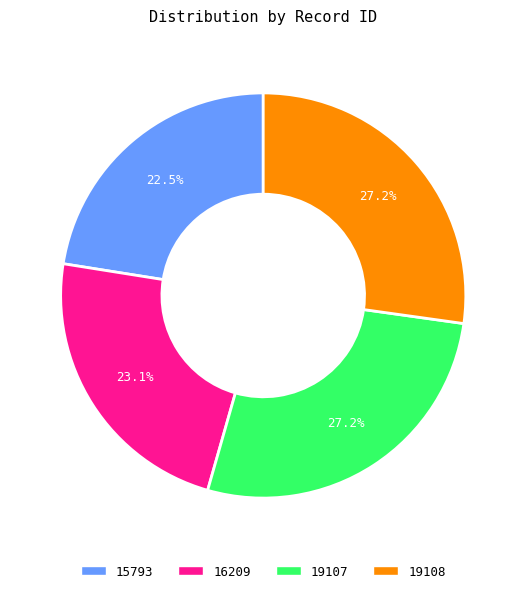

What percentage is NOT represented by 15793?

77.5%